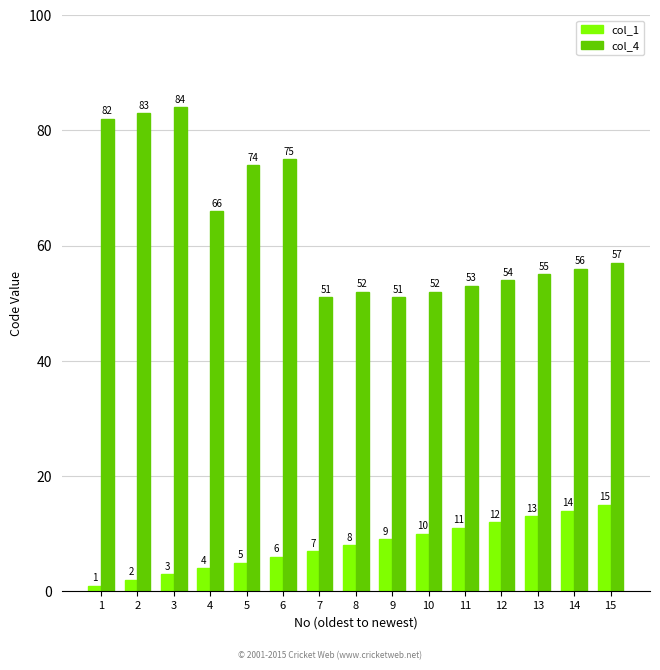

Reading right to left, extract all data points from this chart.

col_1: 15=15	14=14	13=13	12=12	11=11	10=10	9=9	8=8	7=7	6=6	5=5	4=4	3=3	2=2	1=1
col_4: 15=57	14=56	13=55	12=54	11=53	10=52	9=51	8=52	7=51	6=75	5=74	4=66	3=84	2=83	1=82